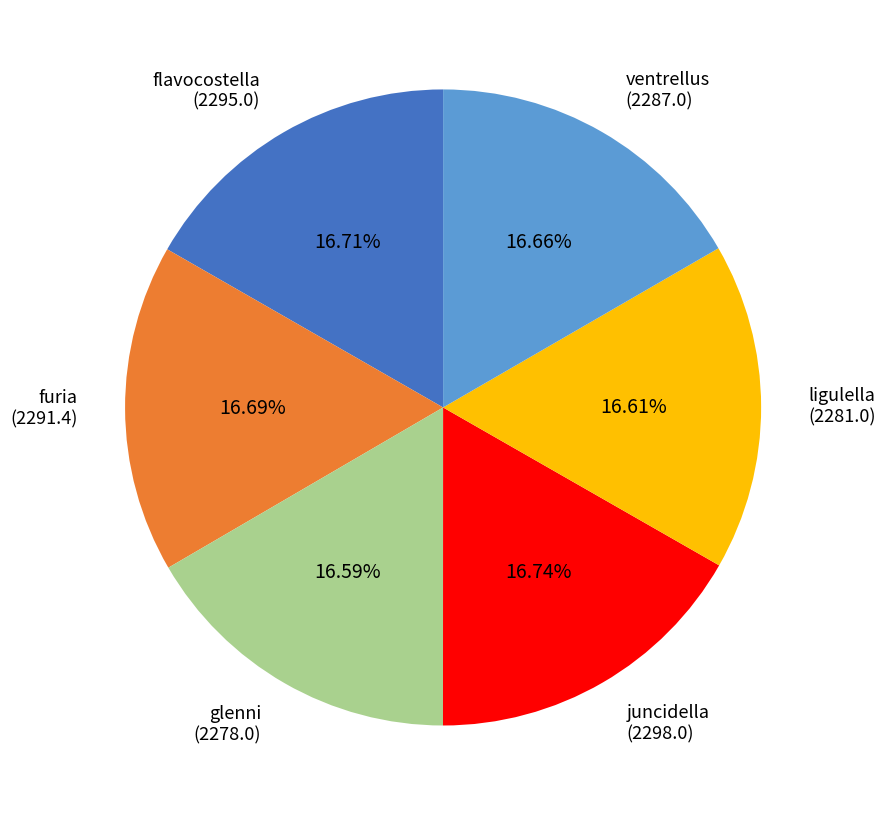

How many segments does this pie chart have?

6